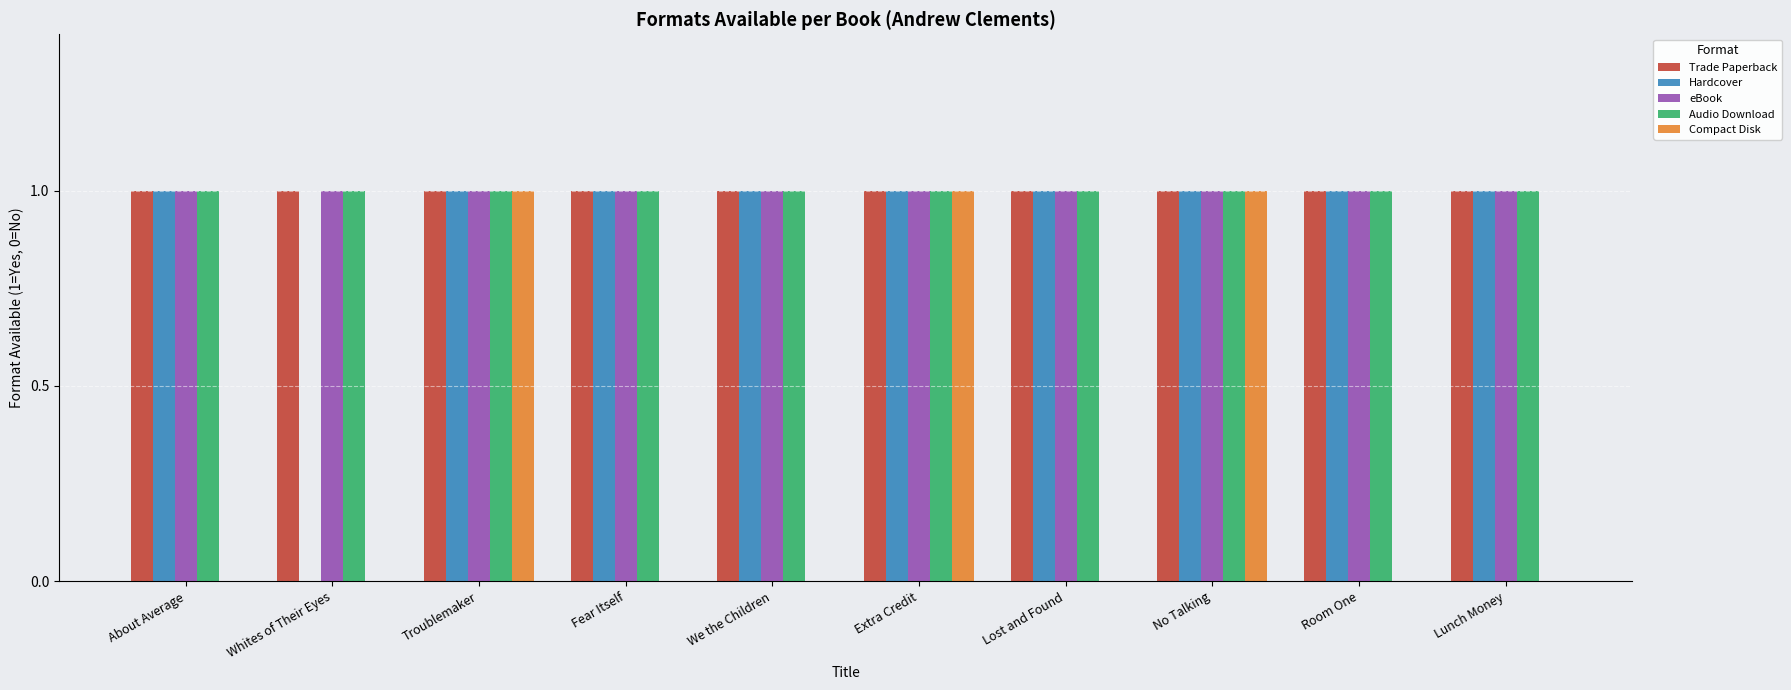

True or false: Audio Download has a value of 1 at About Average.

True